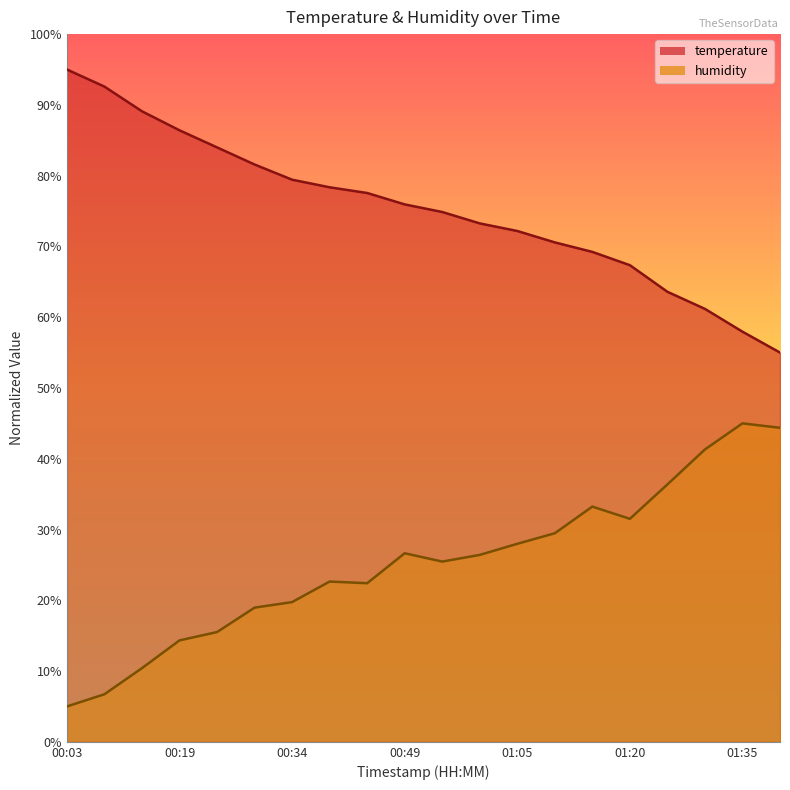

Read the humidity value at 01:00.

26.4